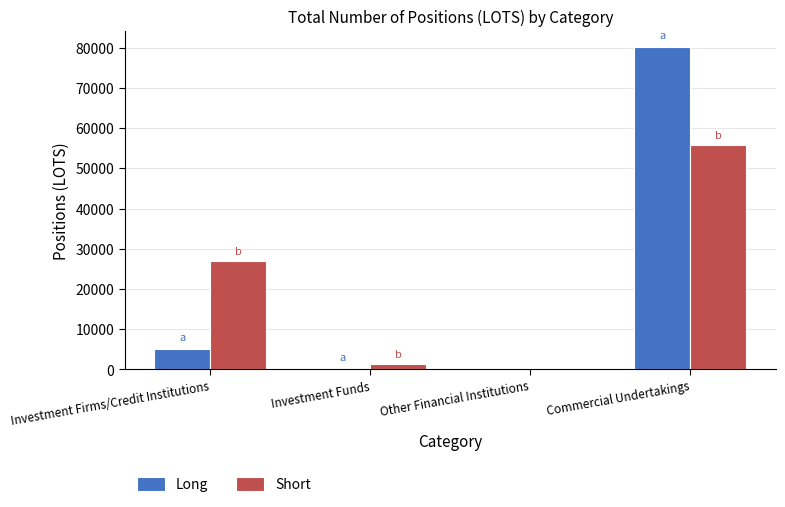

True or false: Long has a value of 0.0 at Other Financial Institutions.

True